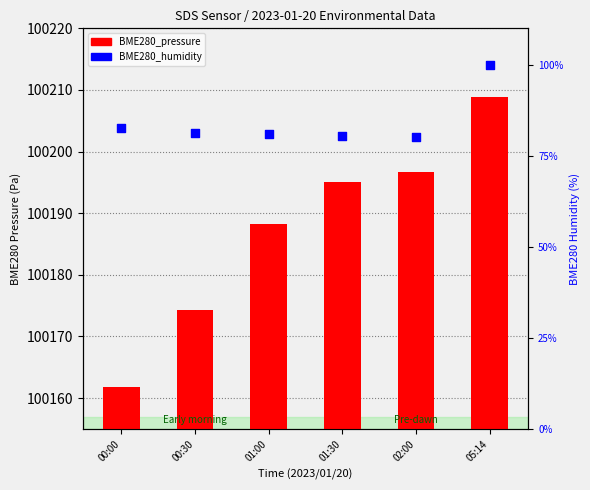

Which series has the largest Y range (max minus min)?

BME280_pressure